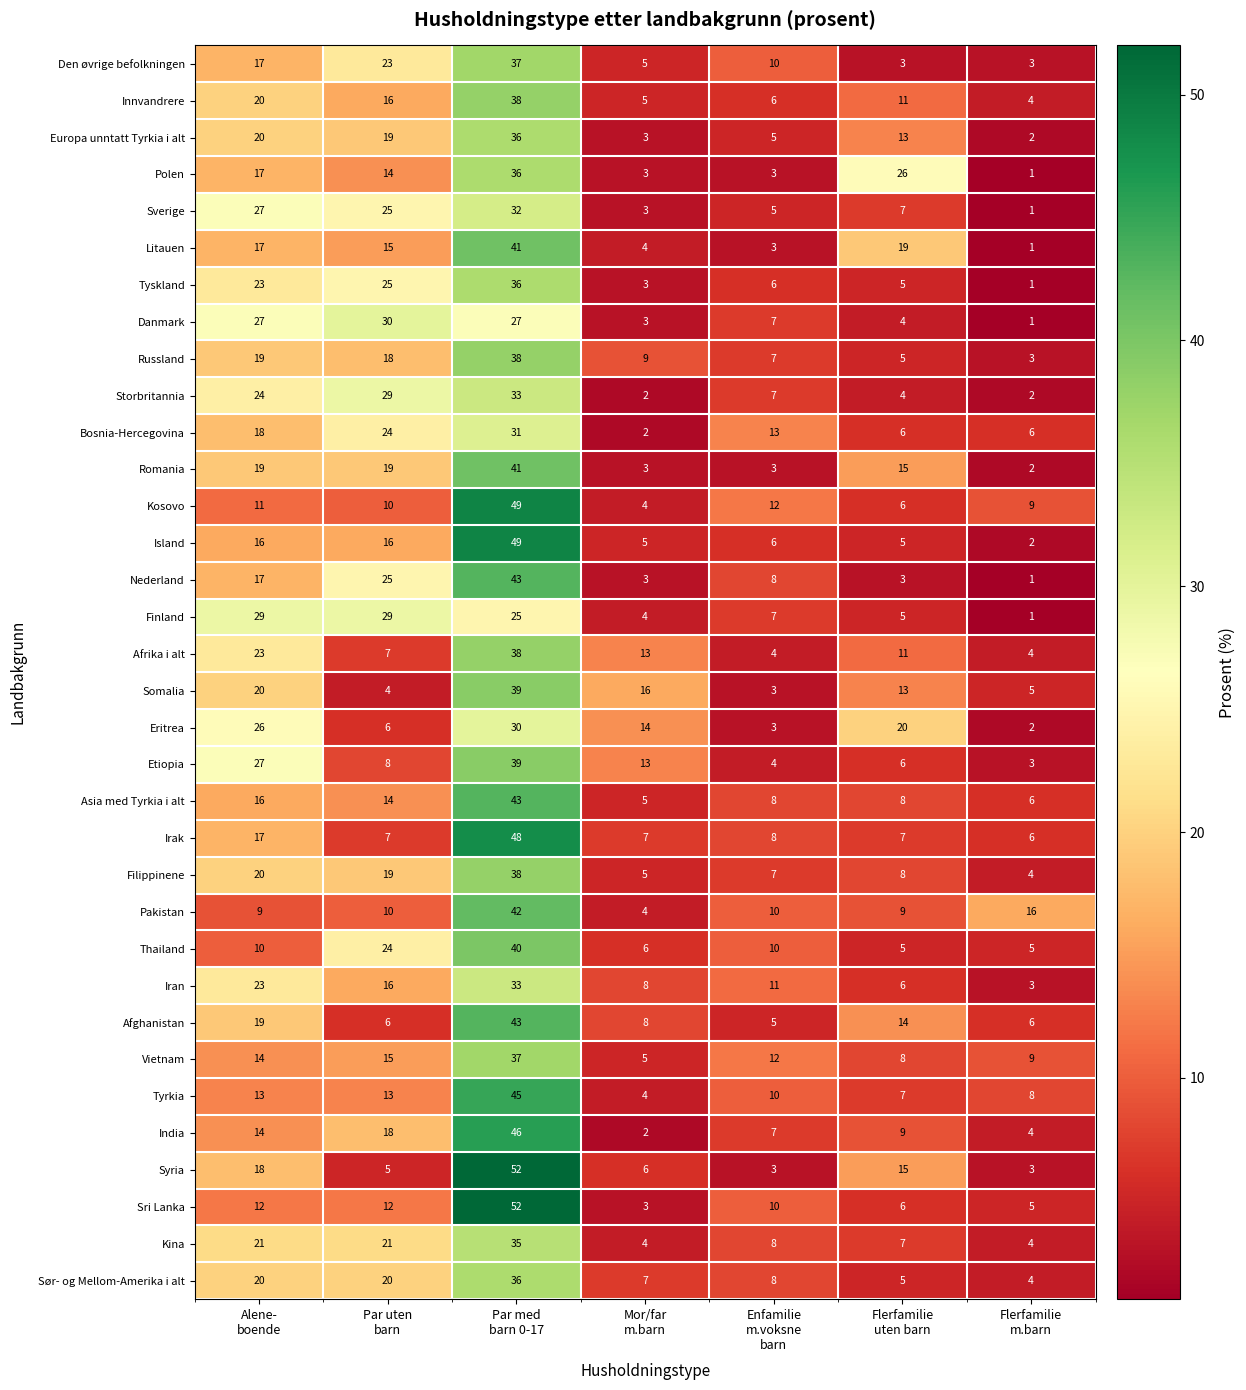

What is the lowest value of the Sør- og Mellom-Amerika i alt series?

4